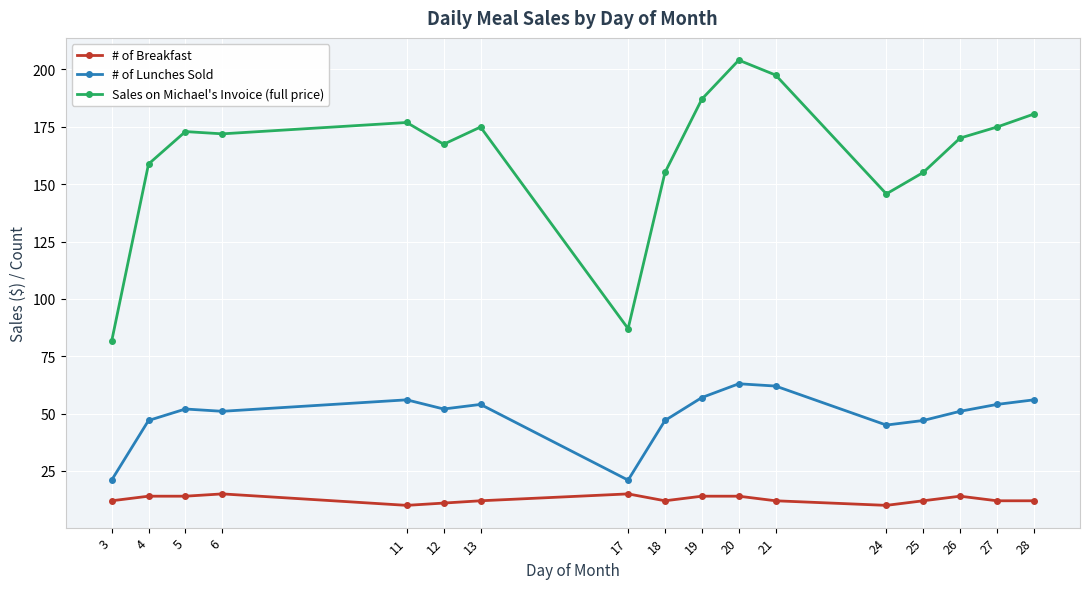

Which series has the largest total across all categories?

Sales on Michael's Invoice (full price)